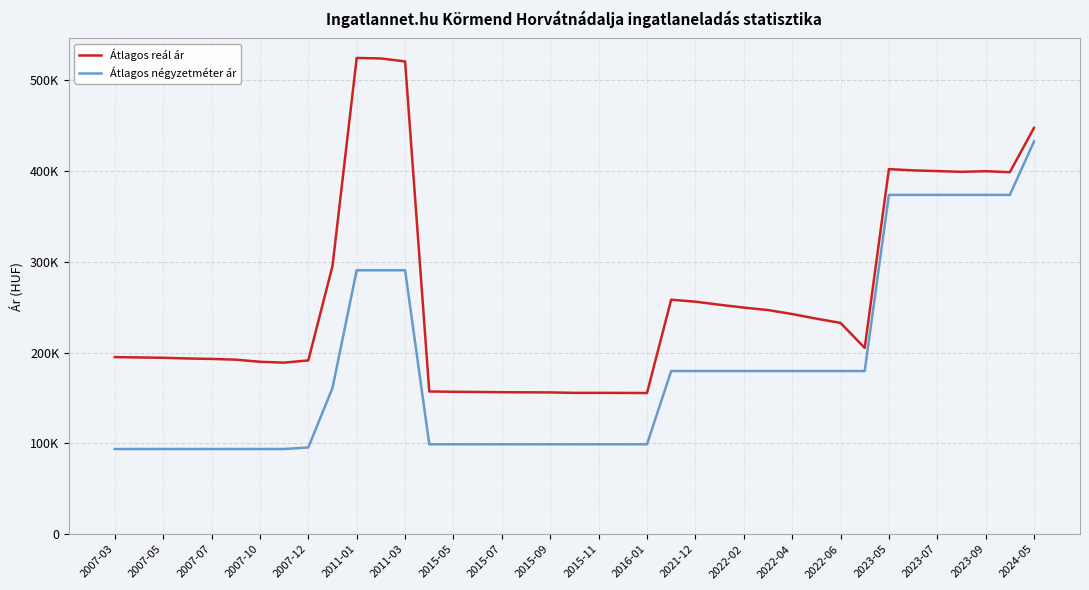

Does the chart display data point markers on the line(s)?

No